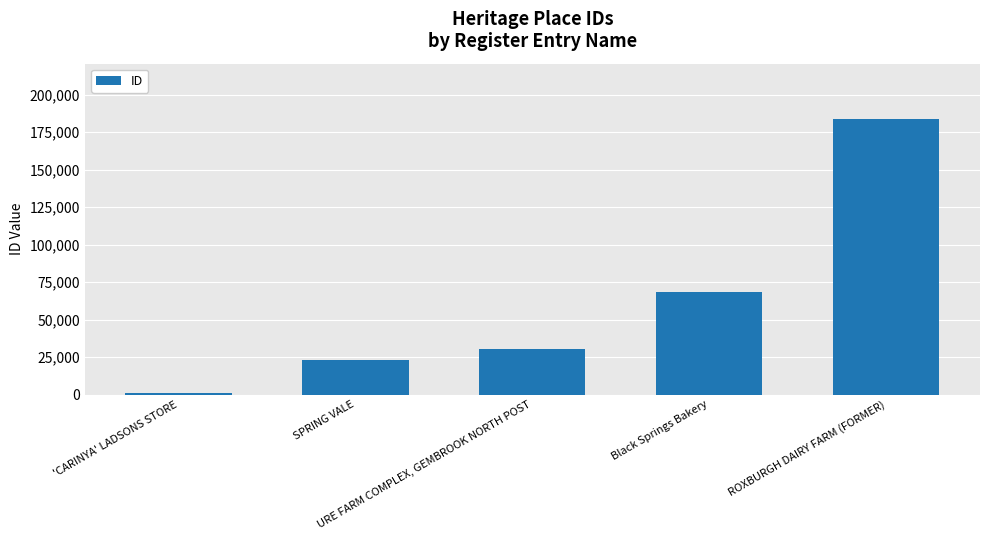

What is the maximum value shown in the chart?

183804